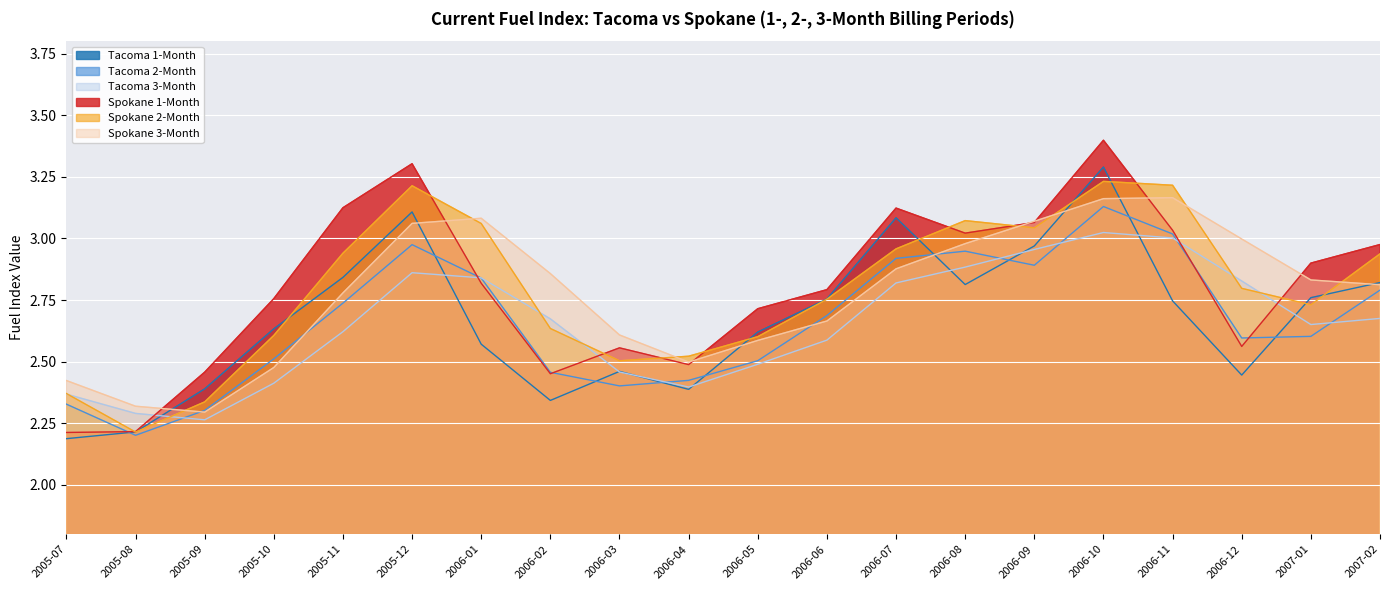

Is it true that Spokane 2-Month equals 4.6 at 2005-12?

False